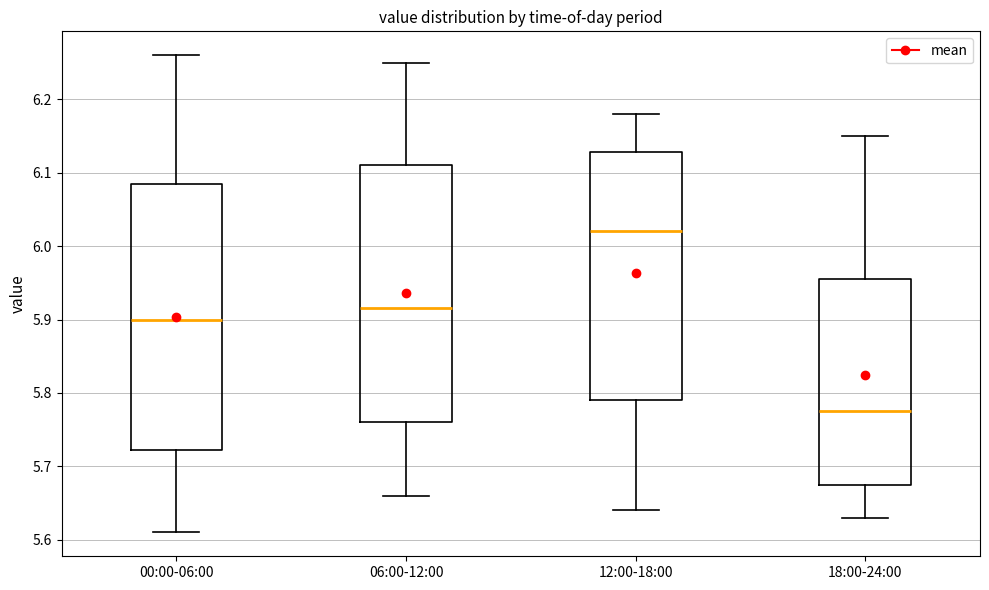

Which box is the tallest, from its lower edge to its upper edge?

00:00-06:00